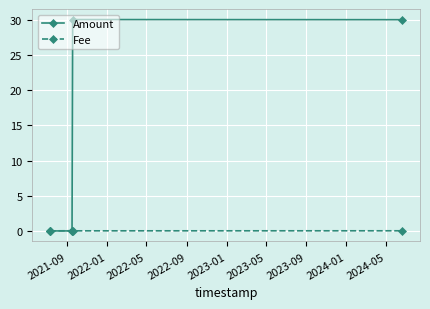

Which series has the widest spread of values?

Amount